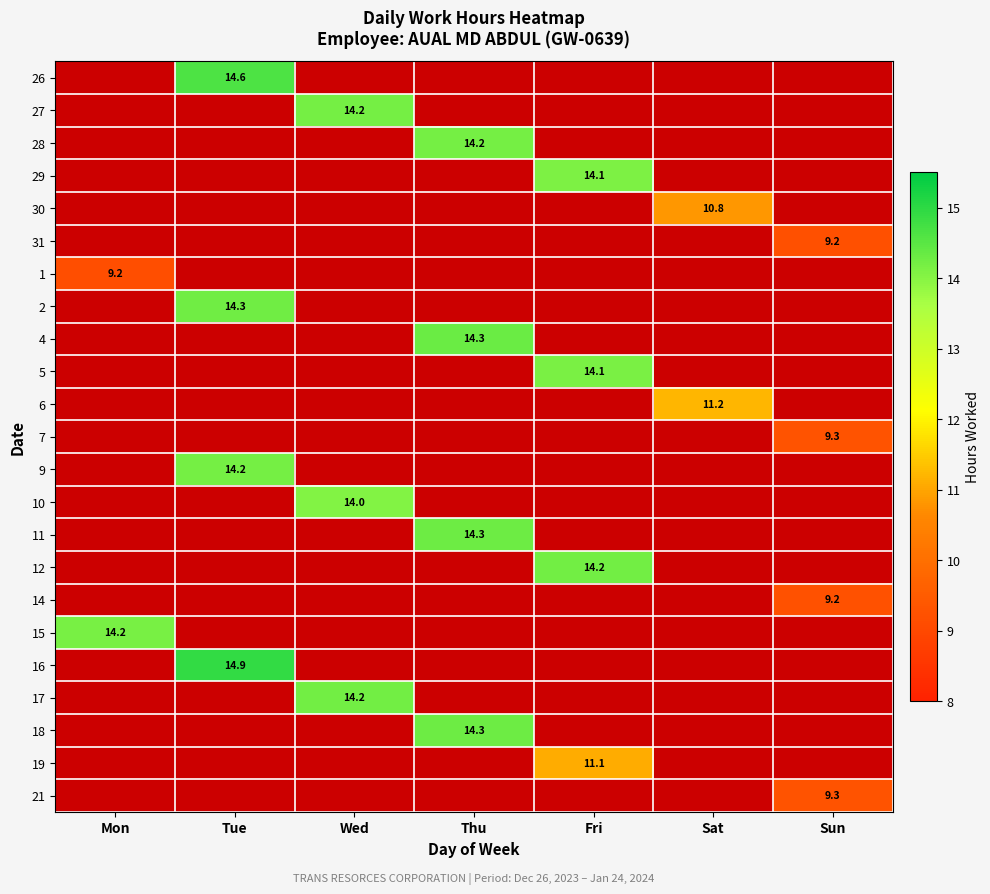

At which label does 15 reach its peak?

Mon